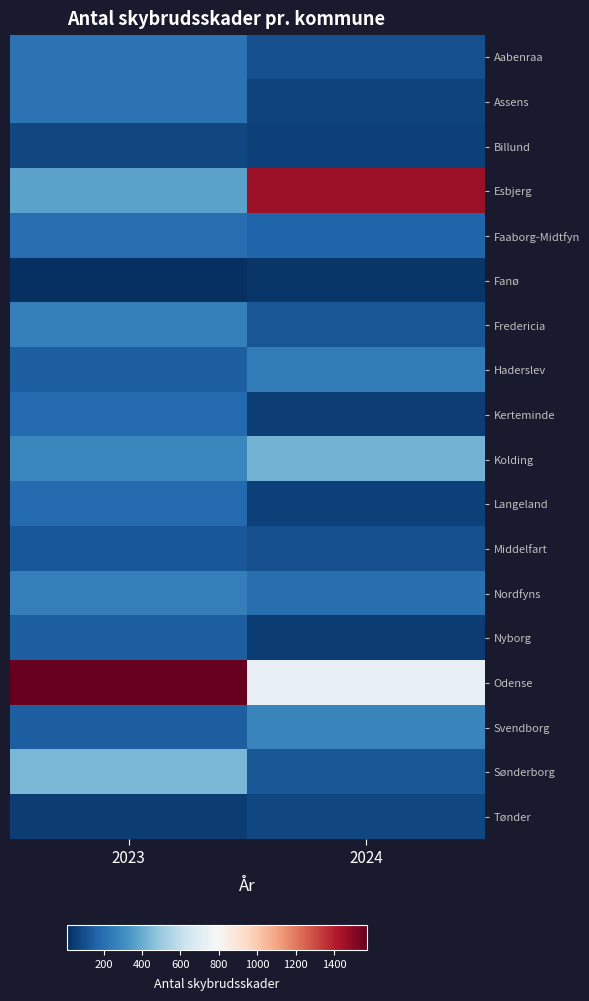

Reading left to right, transcribe all the data shown in this chart.

Aabenraa: 2023=211	2024=101
Assens: 2023=215	2024=68
Billund: 2023=80	2024=60
Esbjerg: 2023=373	2024=1468
Faaborg-Midtfyn: 2023=195	2024=166
Fanø: 2023=9	2024=30
Fredericia: 2023=259	2024=119
Haderslev: 2023=146	2024=244
Kerteminde: 2023=183	2024=56
Kolding: 2023=281	2024=423
Langeland: 2023=181	2024=63
Middelfart: 2023=127	2024=102
Nordfyns: 2023=257	2024=204
Nyborg: 2023=149	2024=46
Odense: 2023=1572	2024=727
Svendborg: 2023=146	2024=276
Sønderborg: 2023=434	2024=123
Tønder: 2023=50	2024=80